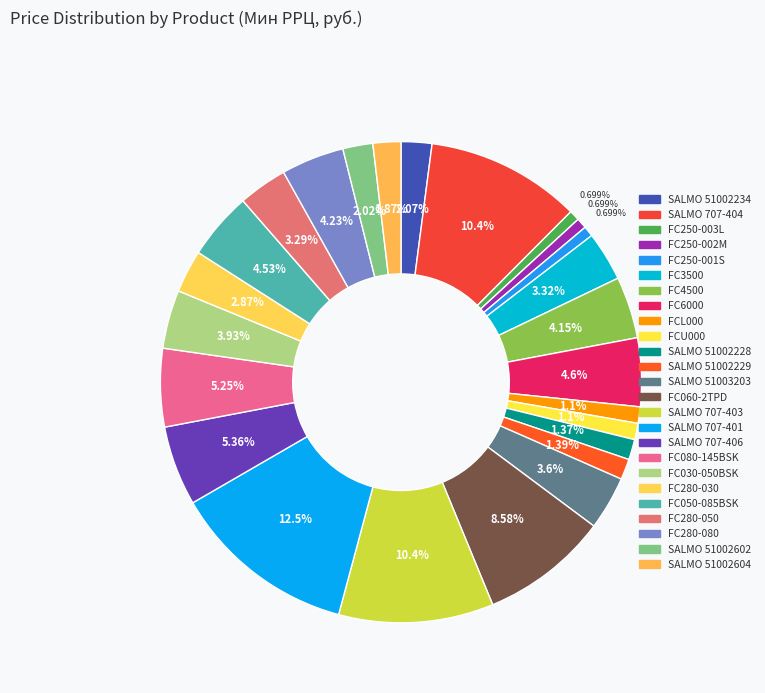

Which has a higher value, SALMO 707-404 or SALMO 51002228?

SALMO 707-404